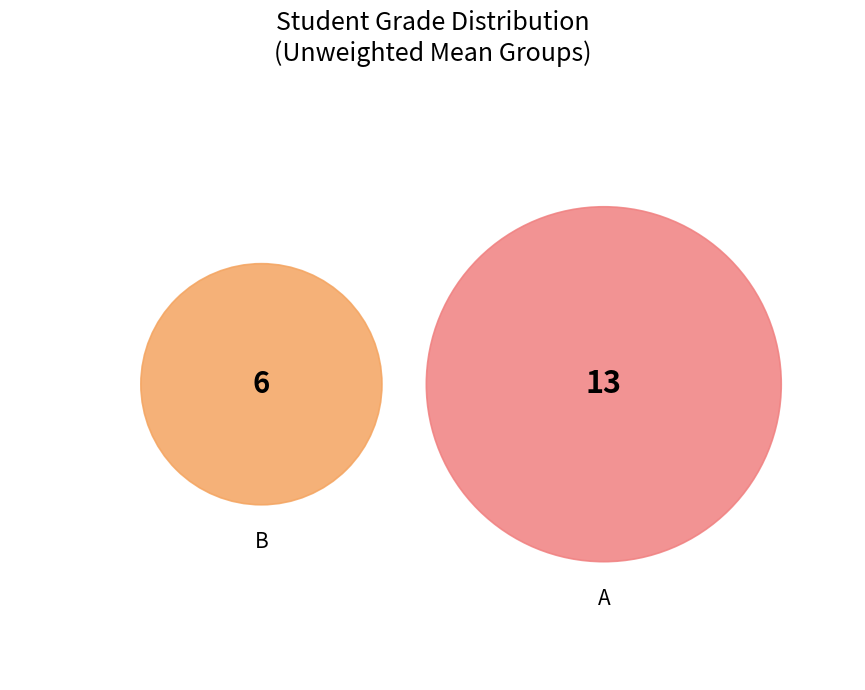

Which slice is the smallest?

B